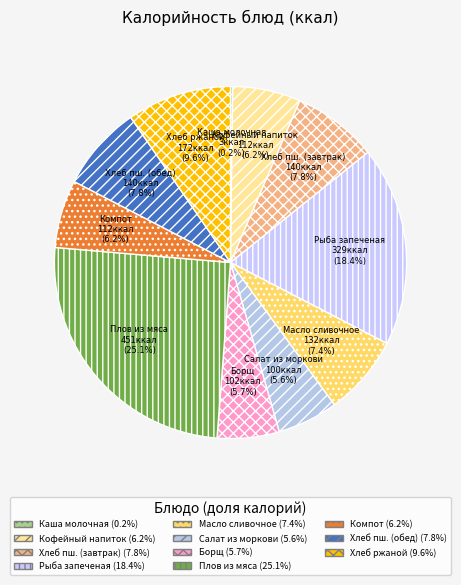

Between Хлеб ржаной and Рыба запеченая, which is larger?

Рыба запеченая